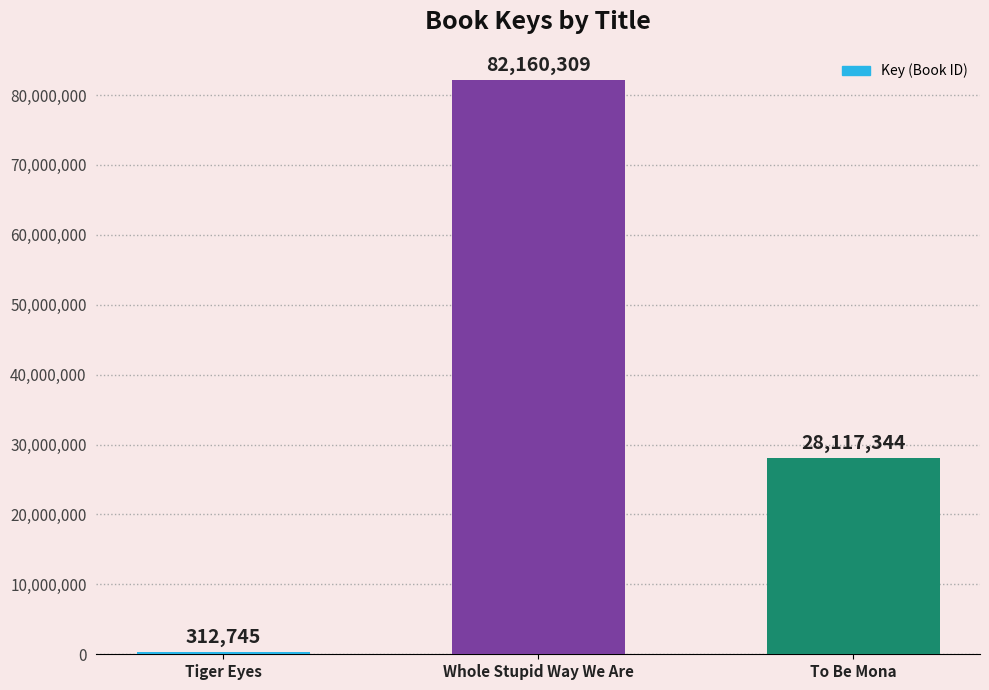

What is the label of the 2nd bar from the right?

Whole Stupid Way We Are